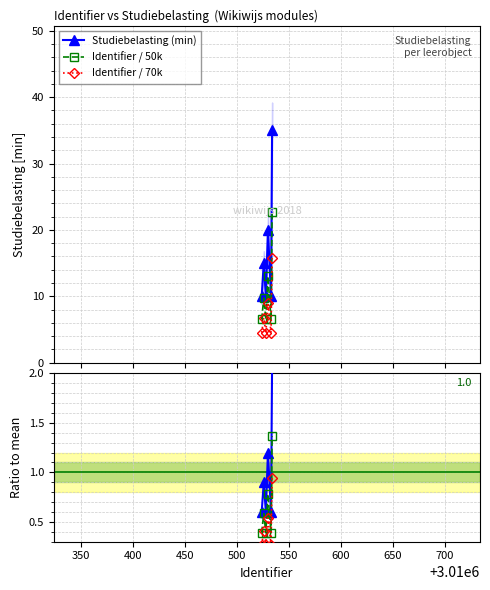

True or false: Studiebelasting (min) and Identifier / 70k intersect in this chart.

False